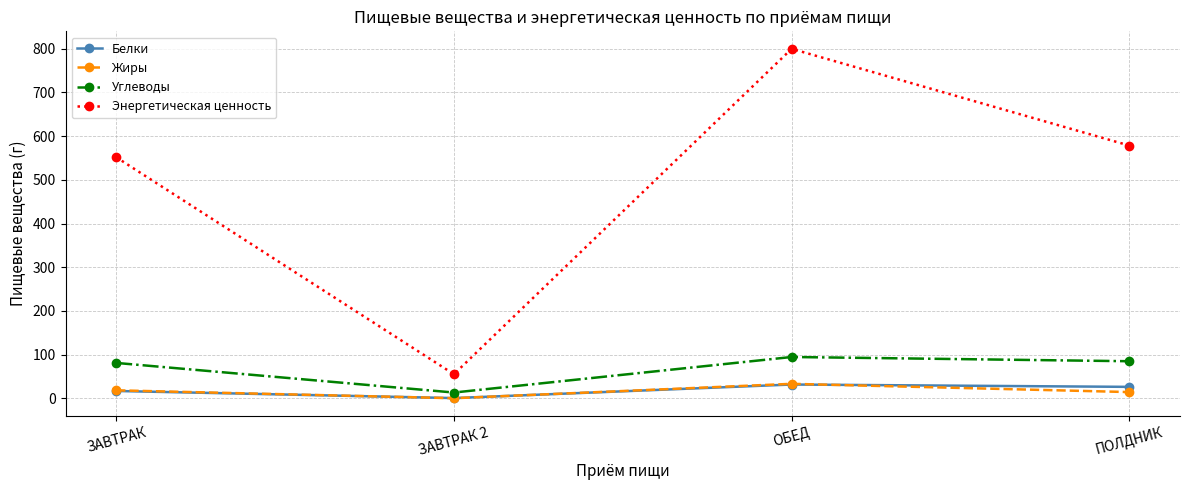

In Белки, how many points are lower than both neighbors (excluding endpoints)?

1